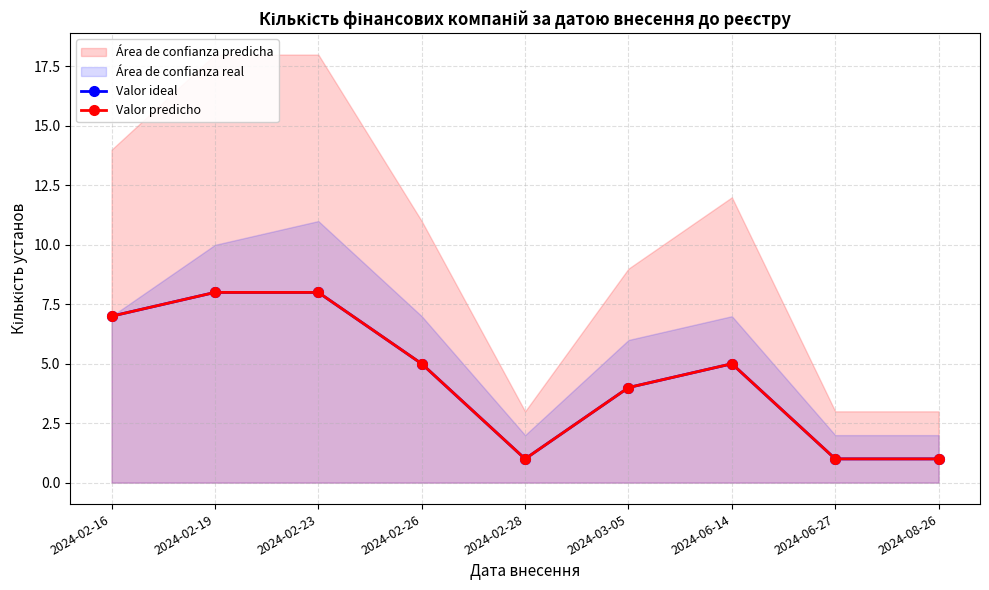

Where is the first local minimum for Valor predicho?

2024-02-28